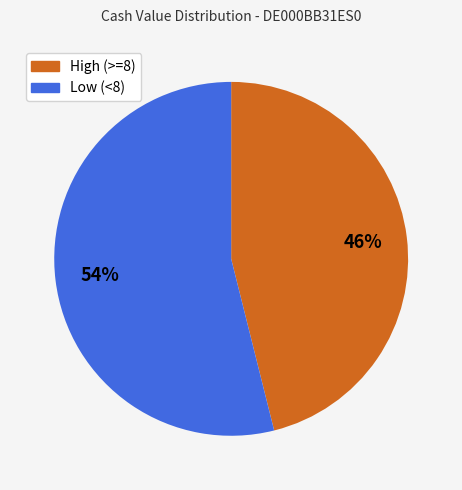

To the nearest percent, what is the difference between the largest and smallest slice percentages?

8%